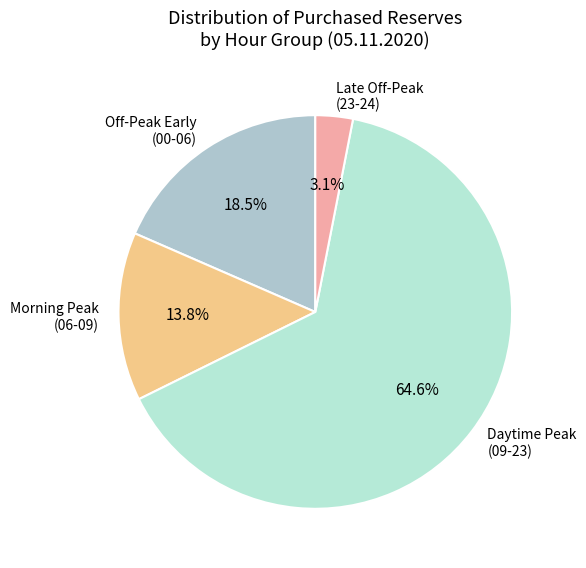

How many slices are in this pie chart?

4